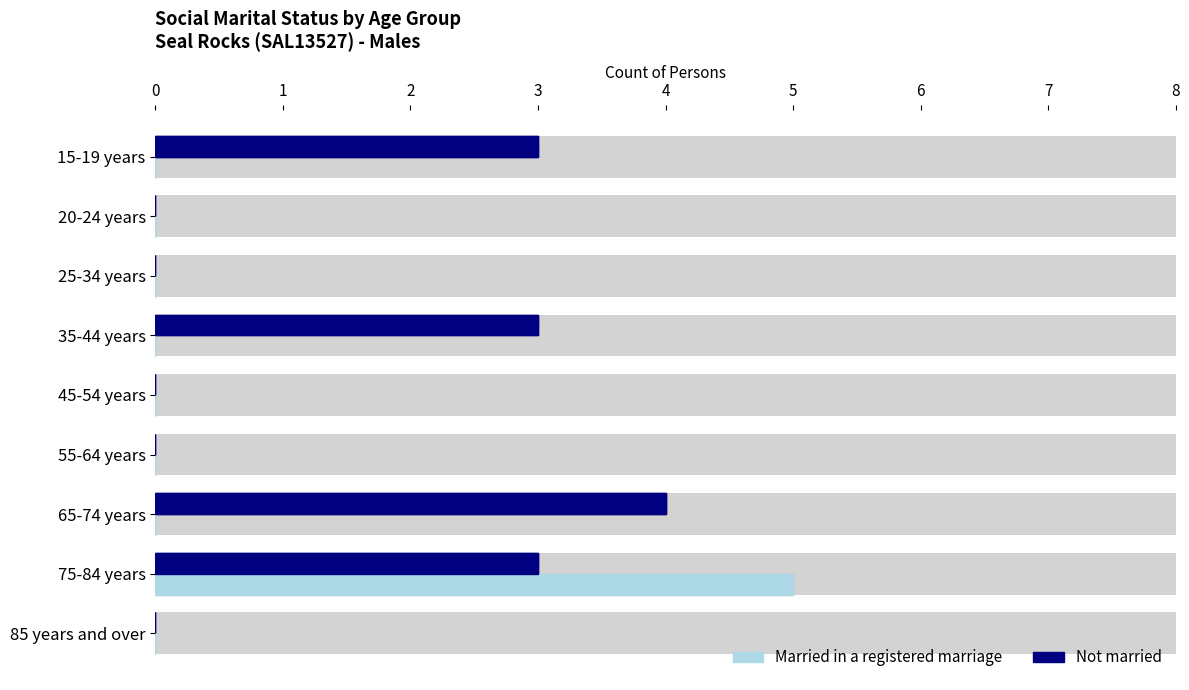

Reading left to right, extract all data points from this chart.

Married in a registered marriage: 0	0	0	0	0	0	0	5	0
Not married: 3	0	0	3	0	0	4	3	0